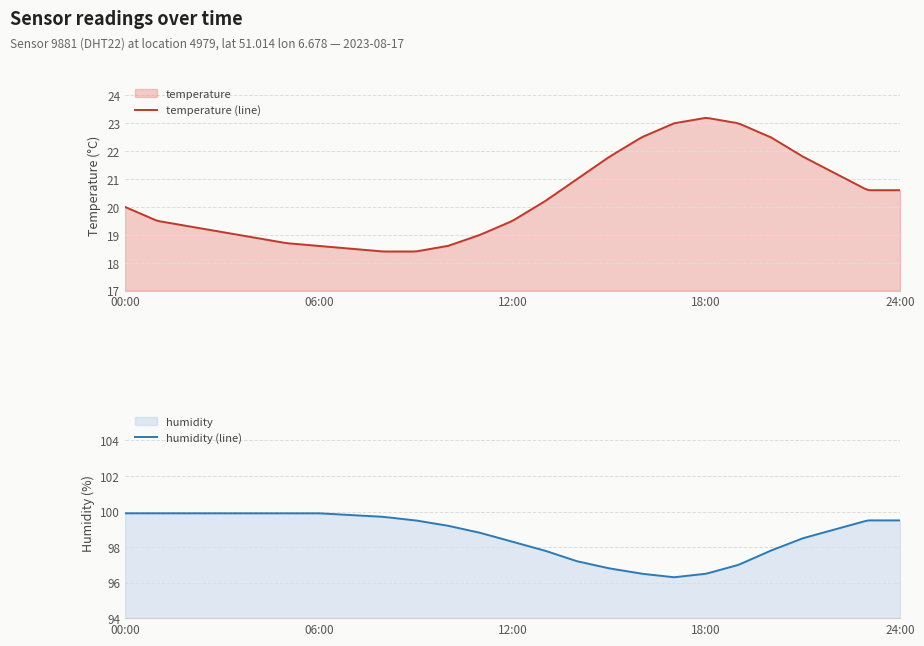

What is the maximum value shown in the chart?

99.9